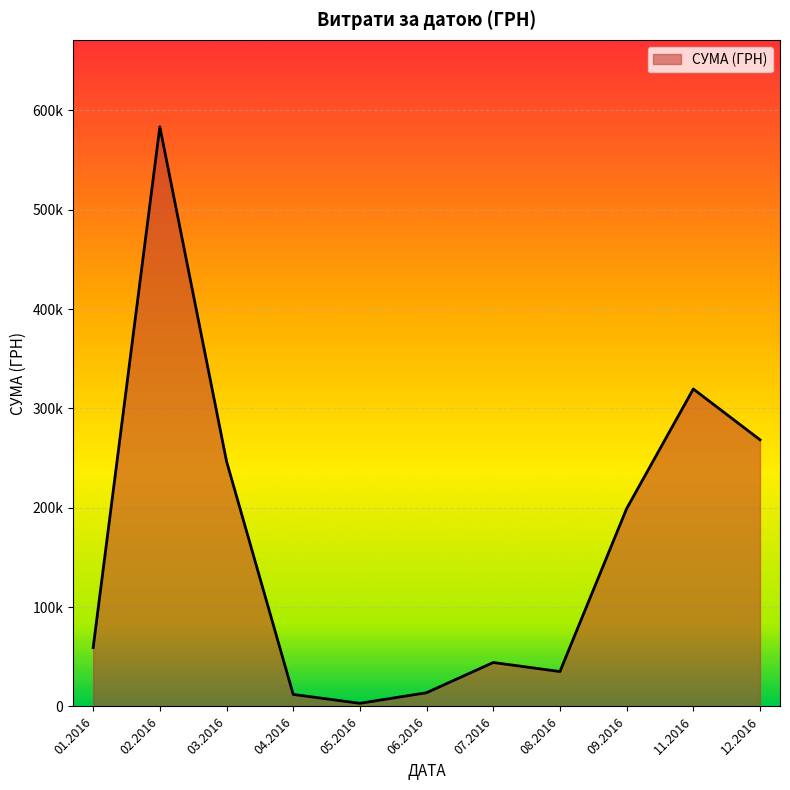

Is this an area chart (filled region under the line)?

Yes